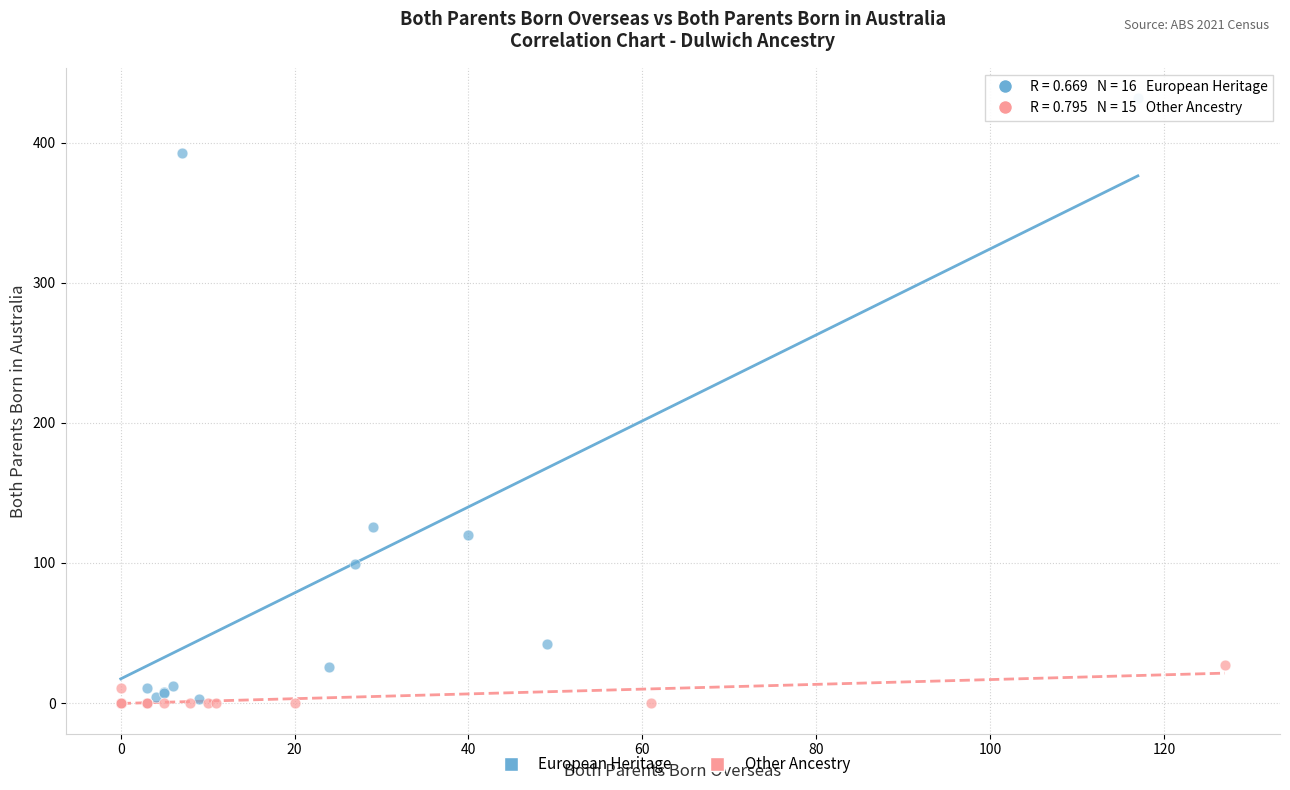

Which series has the largest Y range (max minus min)?

European Heritage